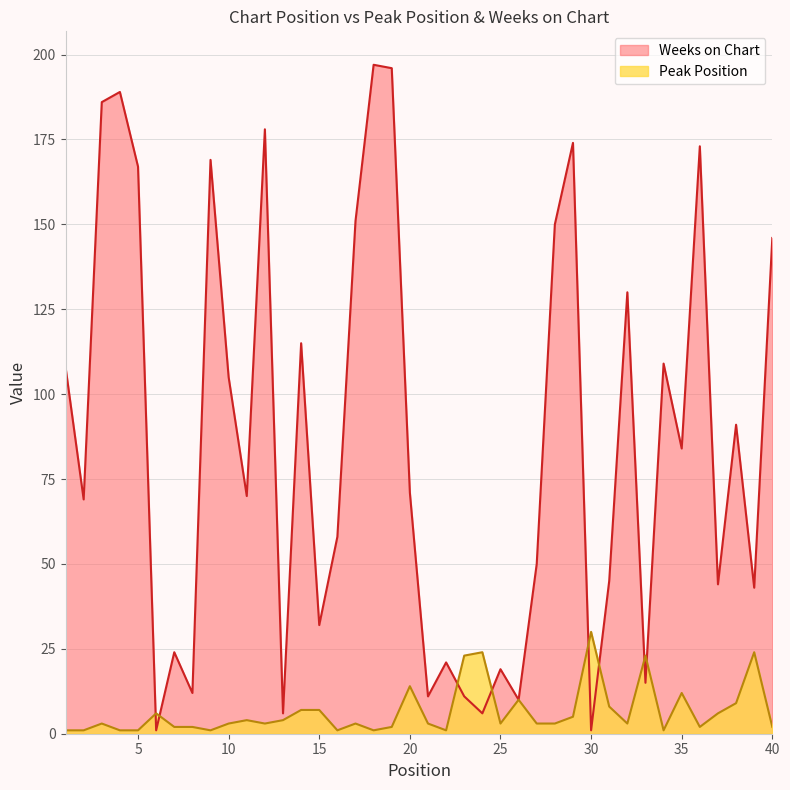

What is the approximate value of Weeks on Chart at 33?

15